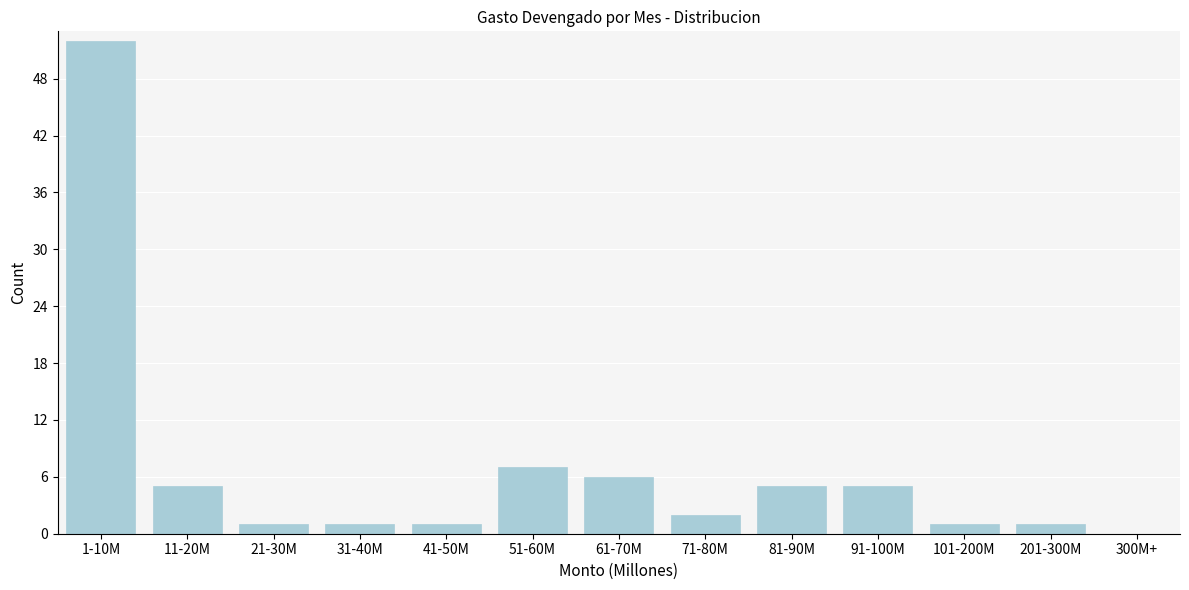

Reading left to right, extract all data points from this chart.

1-10M=52	11-20M=5	21-30M=1	31-40M=1	41-50M=1	51-60M=7	61-70M=6	71-80M=2	81-90M=5	91-100M=5	101-200M=1	201-300M=1	300M+=0